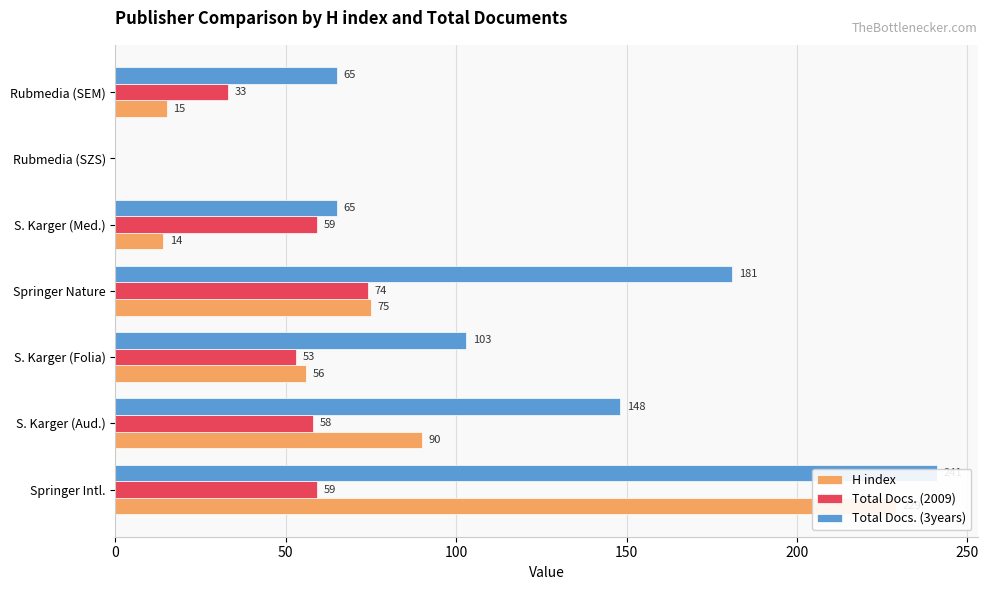

What is the difference between the Total Docs. (3years) values at 200 and 100?

38